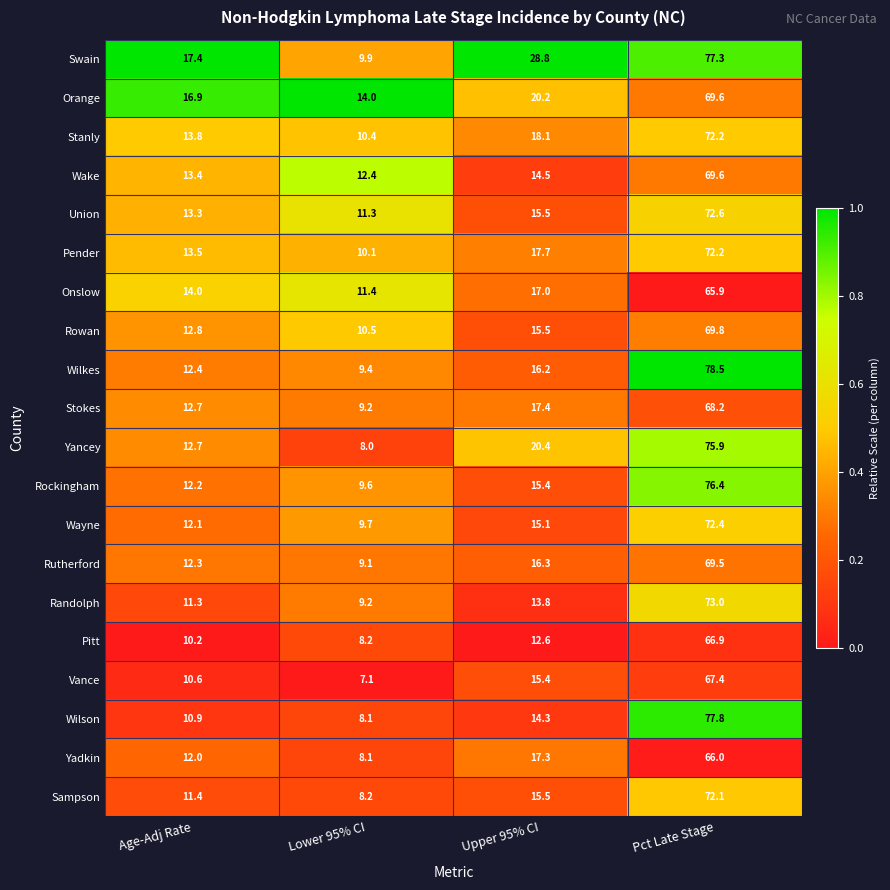

Rank the categories by Swain value from lowest to highest.

Lower 95% CI, Age-Adj Rate, Upper 95% CI, Pct Late Stage